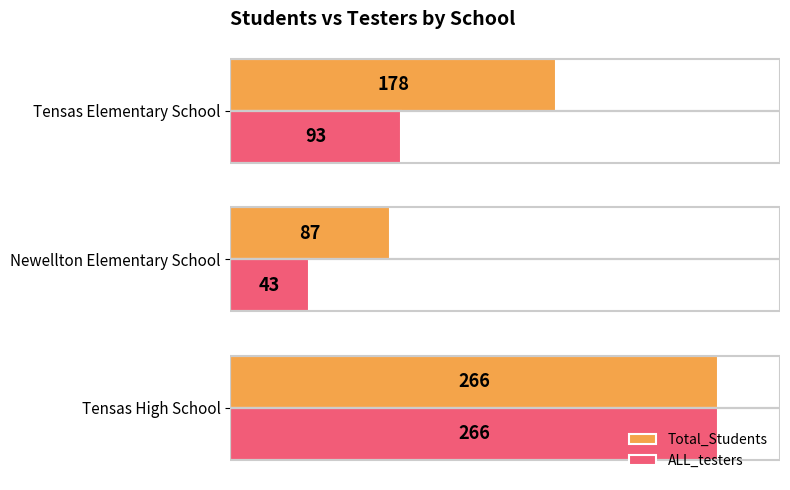

List the series in order of their overall mean, lowest first.

ALL_testers, Total_Students